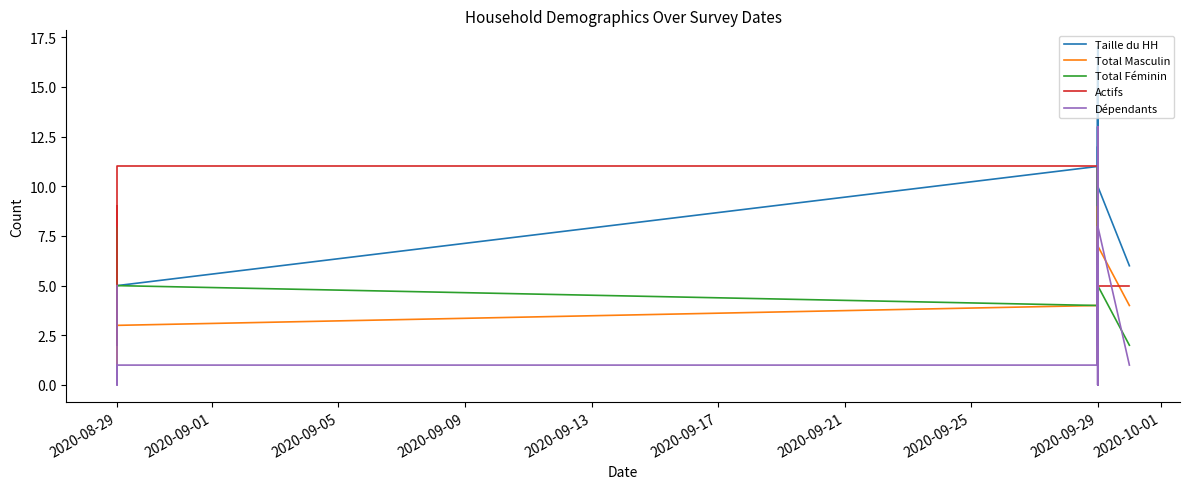

True or false: Total Féminin has more than 2 interior local peaks.

True